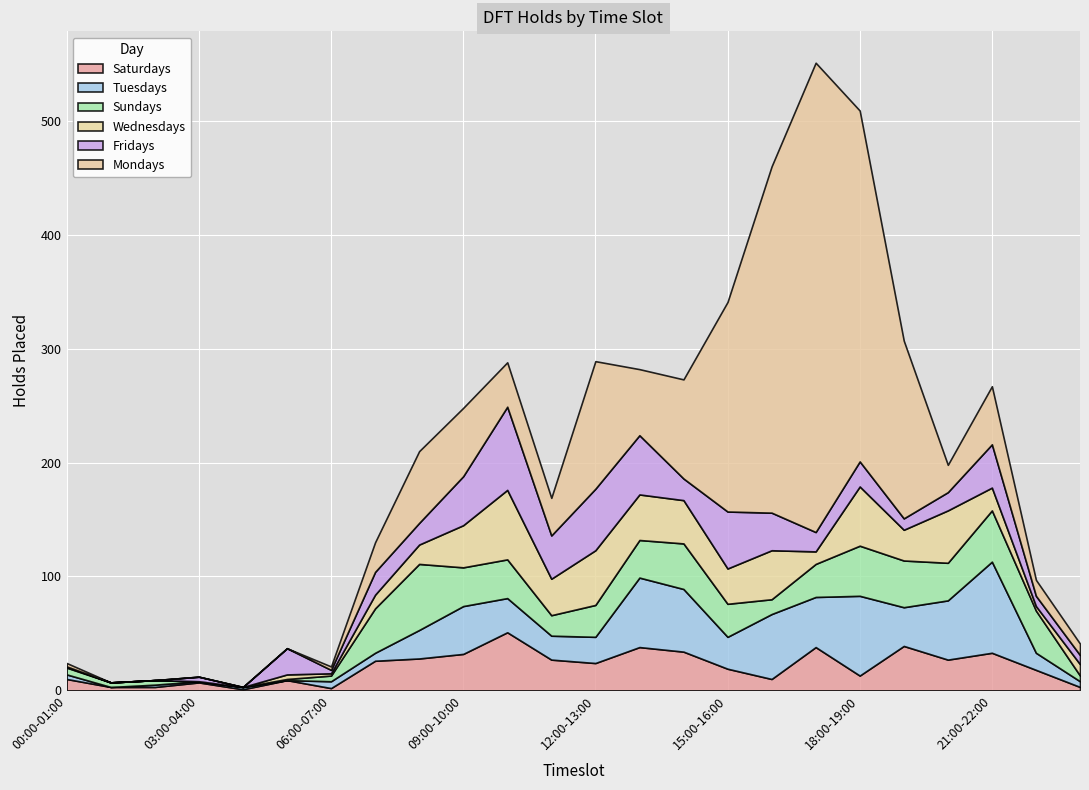

Rank the categories by Saturdays value from highest to lowest.

10:00-11:00, 19:00-20:00, 13:00-14:00, 17:00-18:00, 14:00-15:00, 21:00-22:00, 09:00-10:00, 08:00-09:00, 11:00-12:00, 20:00-21:00, 07:00-08:00, 12:00-13:00, 15:00-16:00, 22:00-23:00, 18:00-19:00, 00:00-01:00, 16:00-17:00, 05:00-06:00, 03:00-04:00, 01:00-02:00, 02:00-03:00, 23:00-24:00, 06:00-07:00, 04:00-05:00